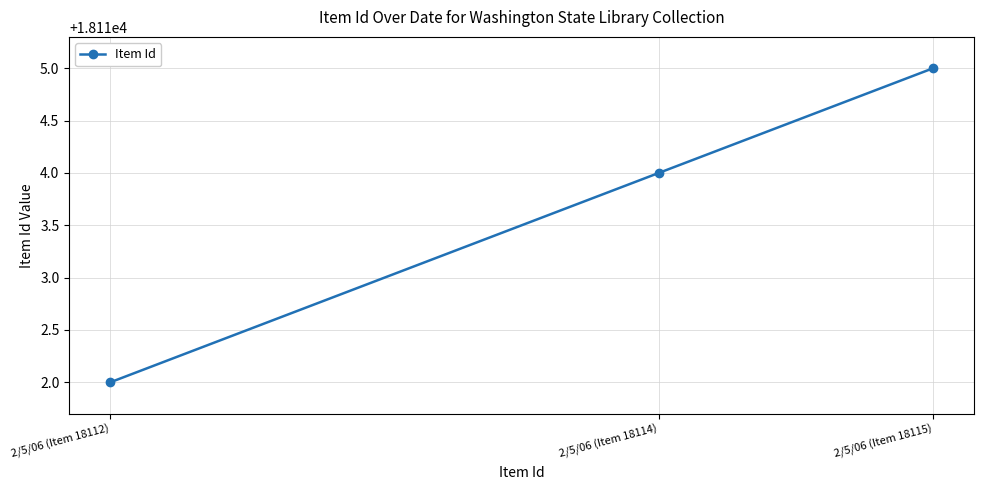

Which has a higher value, 2/5/06 (Item 18115) or 2/5/06 (Item 18114)?

2/5/06 (Item 18115)